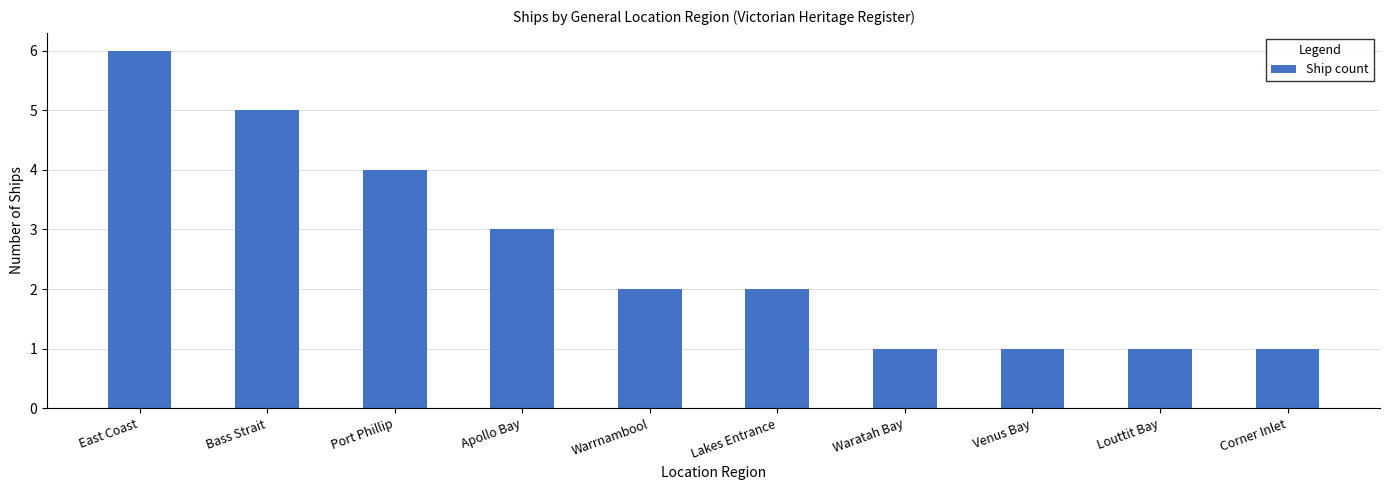

The value at Port Phillip is 1. True or false?

False